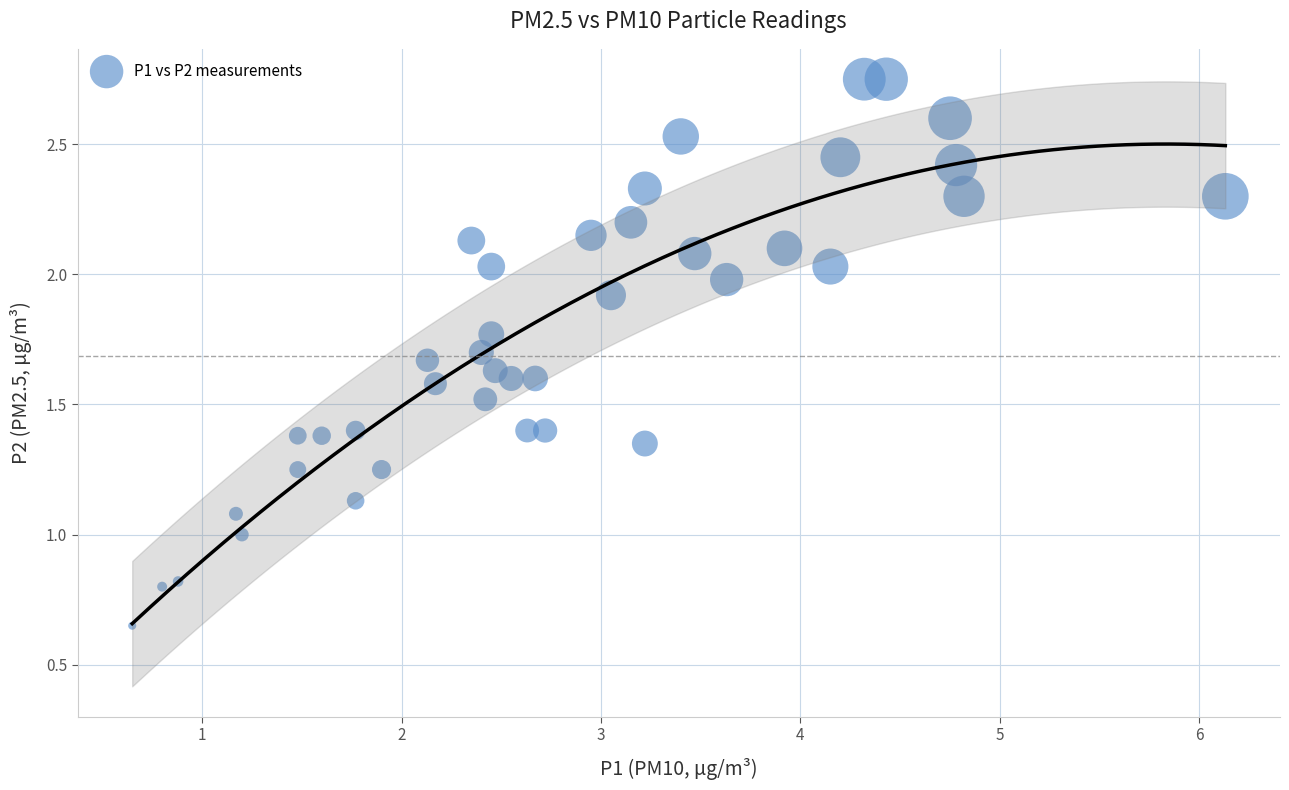

What is the range of X values (max minus min)?

5.5